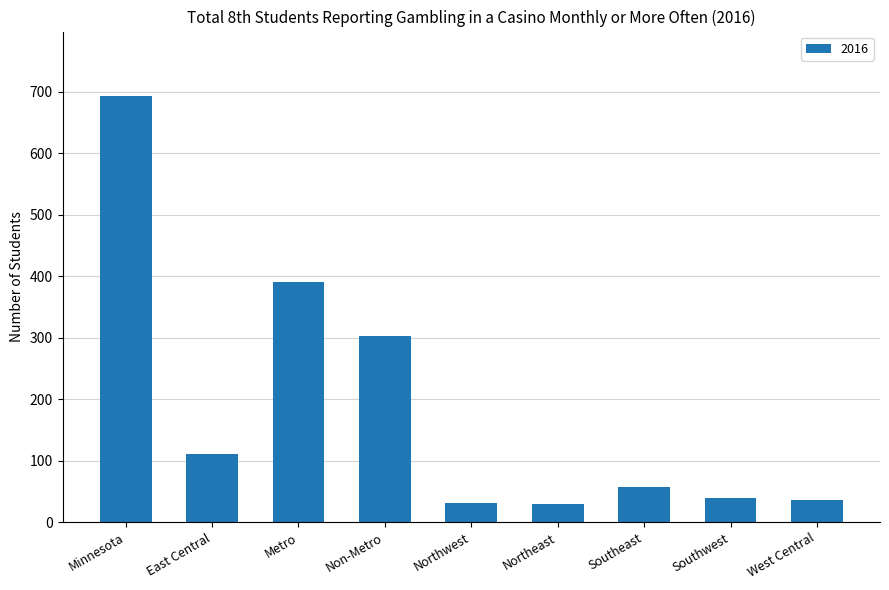

What is the minimum value shown in the chart?

30